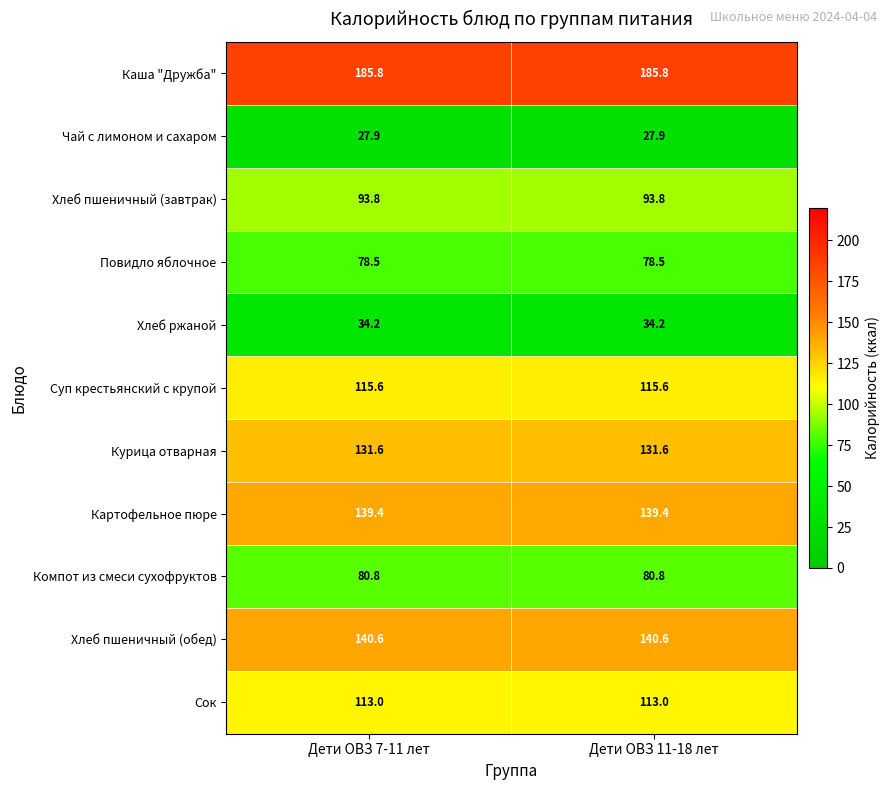

Is the value of Компот из смеси сухофруктов at Дети ОВЗ 7-11 лет greater than the value of Картофельное пюре at Дети ОВЗ 7-11 лет?

No